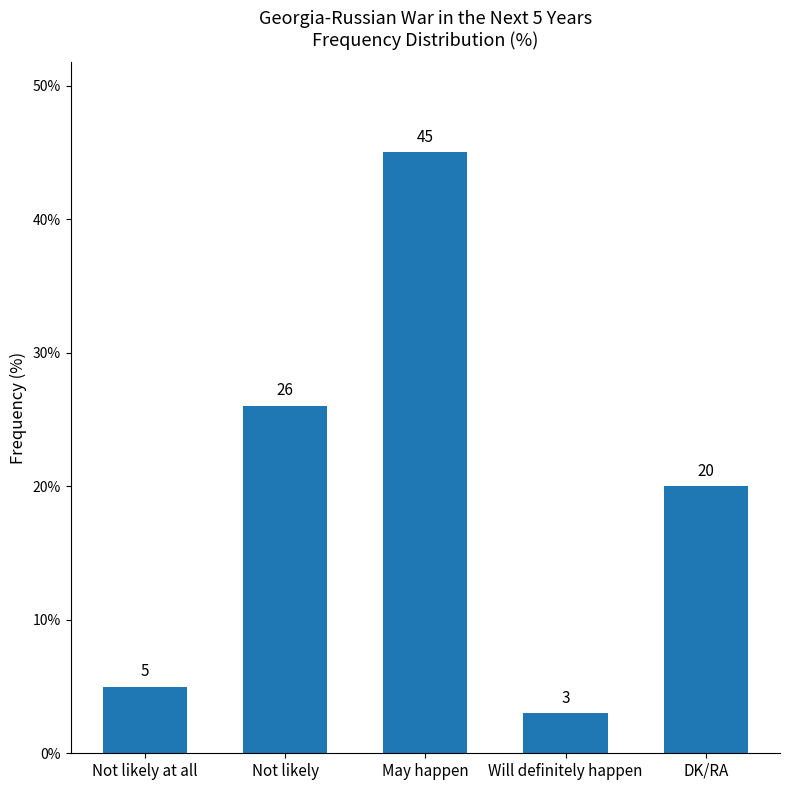

The chart shows a value of 61 at May happen. True or false?

False